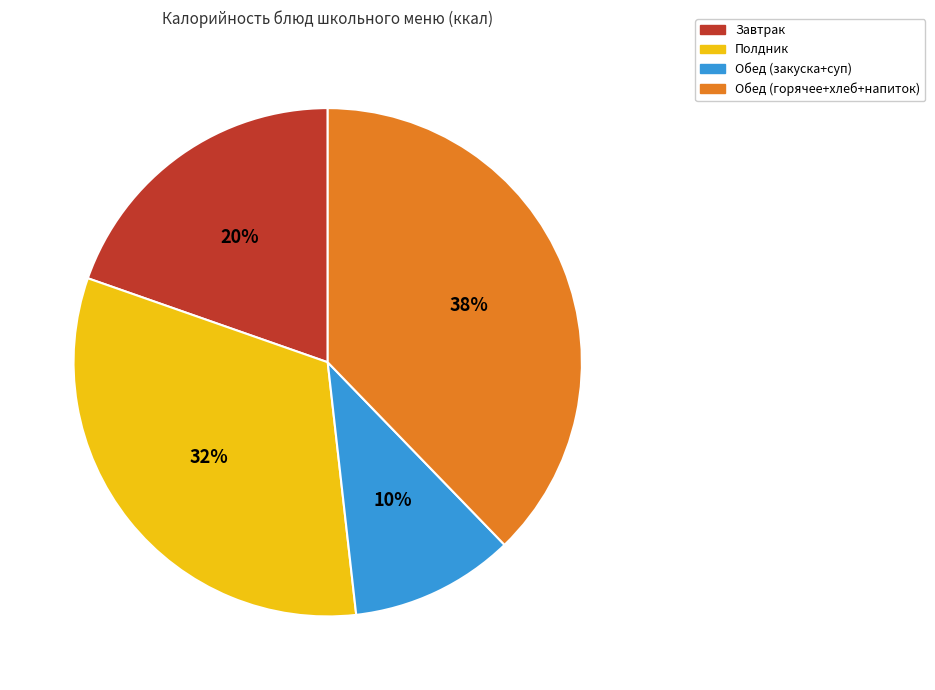

Approximately how many times larger is the value at Обед (горячее+хлеб+напиток) compared to Полдник?

1.2